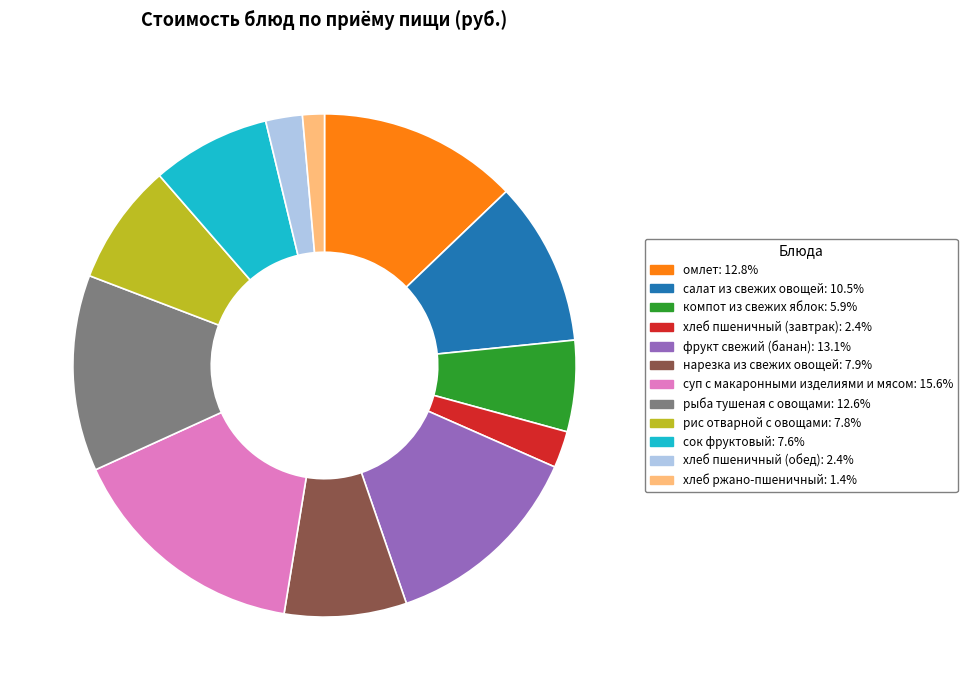

True or false: суп с макаронными изделиями и мясом accounts for 16% of the total.

True